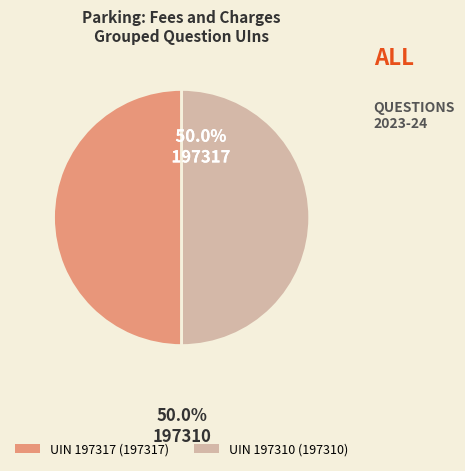

Approximately how many times larger is the value at UIN 197310 (197310) compared to UIN 197317 (197317)?

1.0